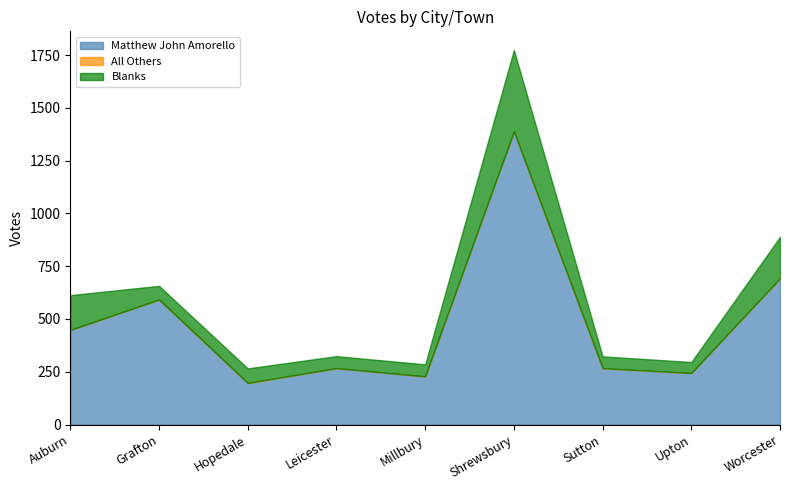

What are all the series names shown in the legend?

Matthew John Amorello, All Others, Blanks